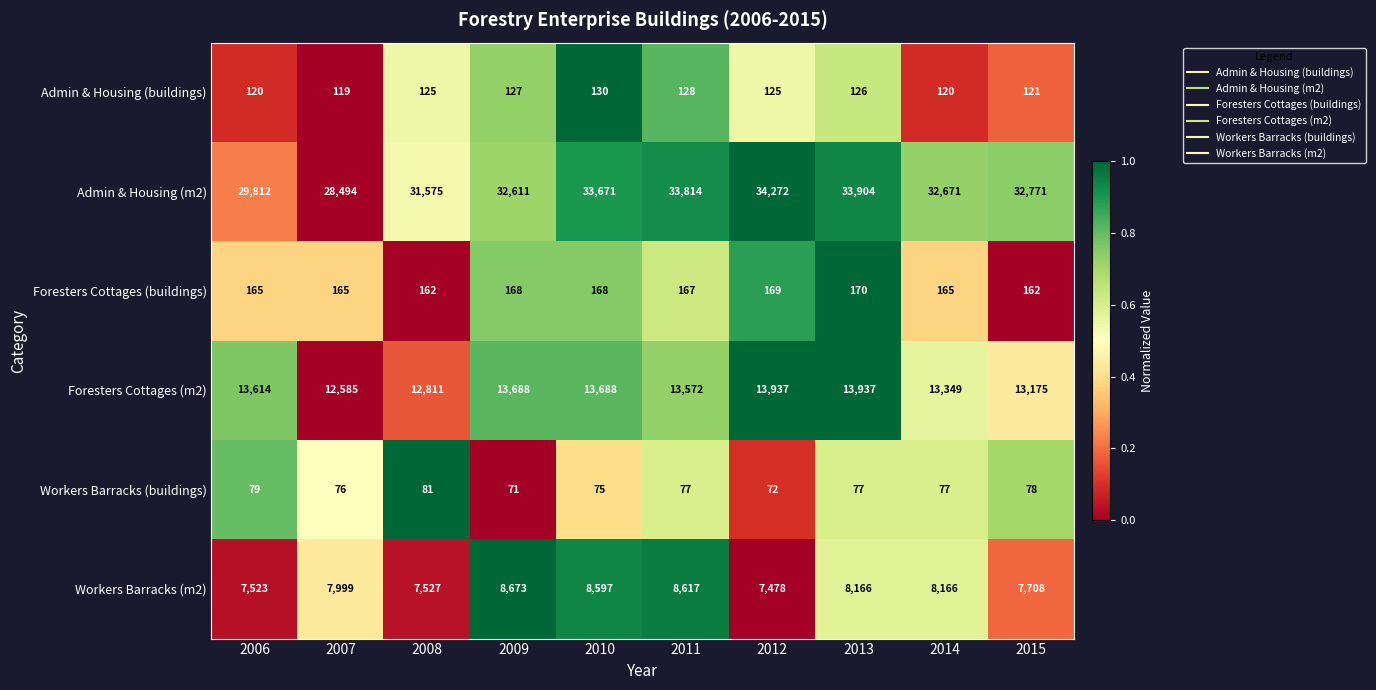

True or false: Workers Barracks (buildings) has a value of 127 at 2008.

False